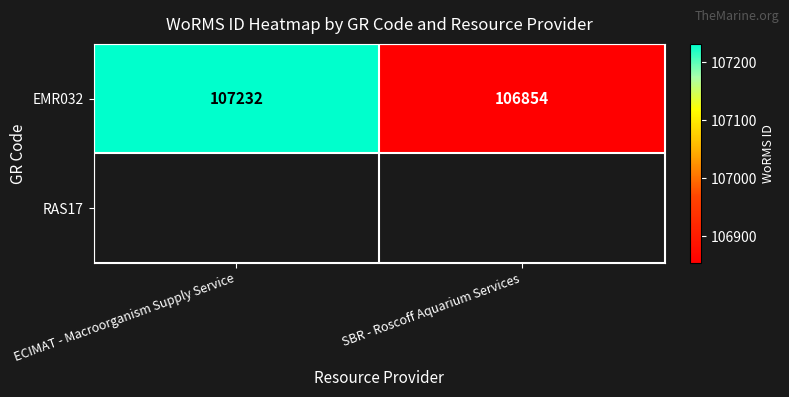

What is the approximate value at ECIMAT - Macroorganism Supply Service, to the nearest 50?

107250